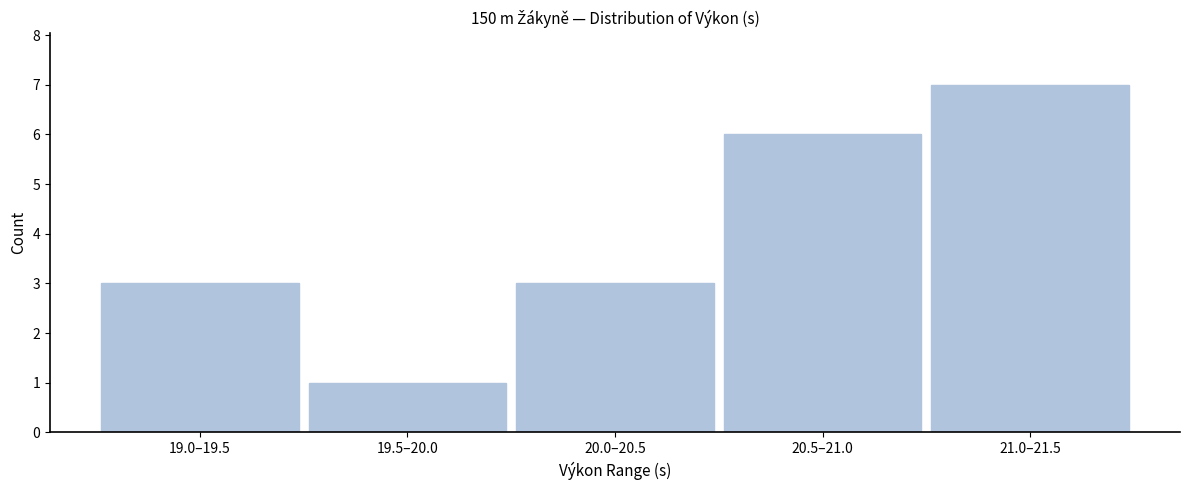

Reading left to right, transcribe all the data shown in this chart.

3	1	3	6	7